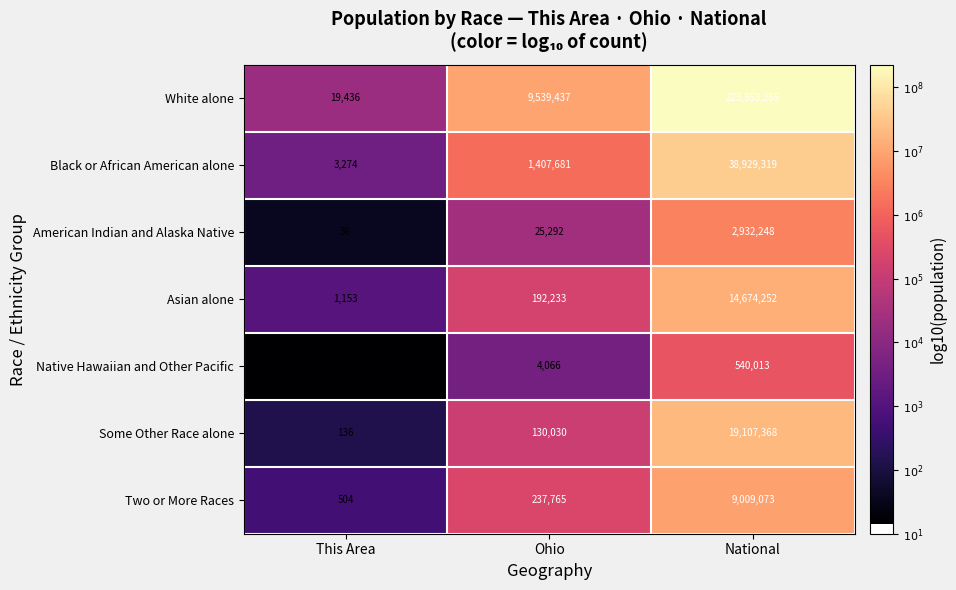

What is the approximate value of Two or More Races at Ohio?

237765